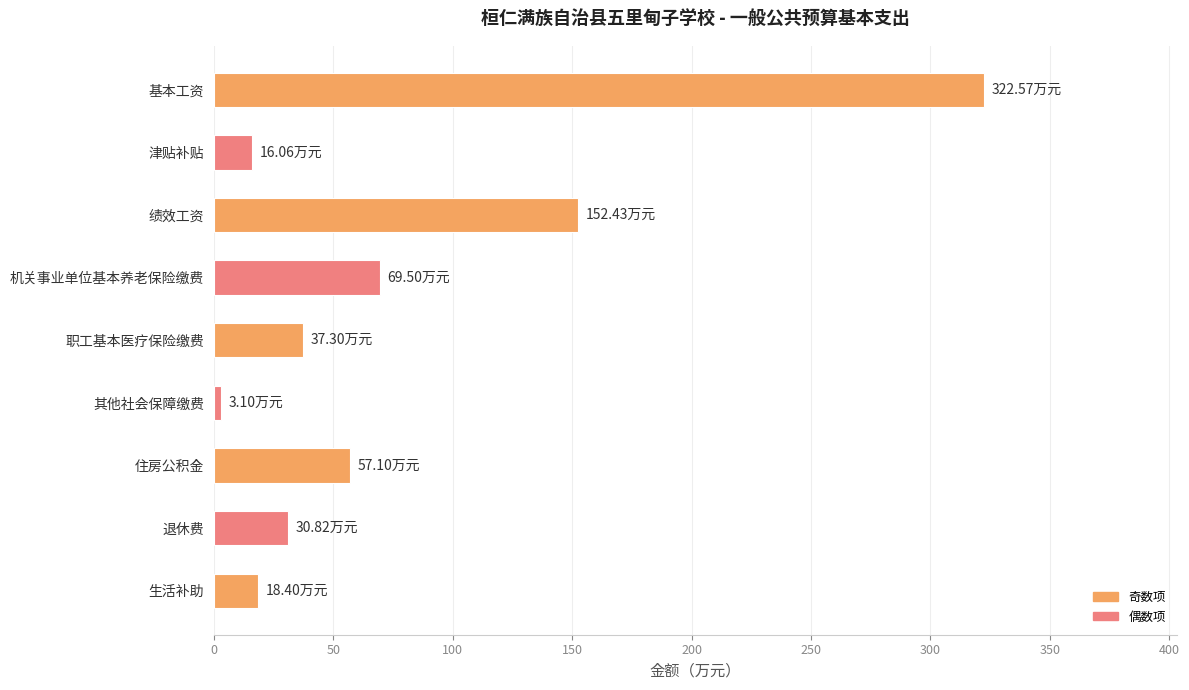

How many data points are above 37?

5